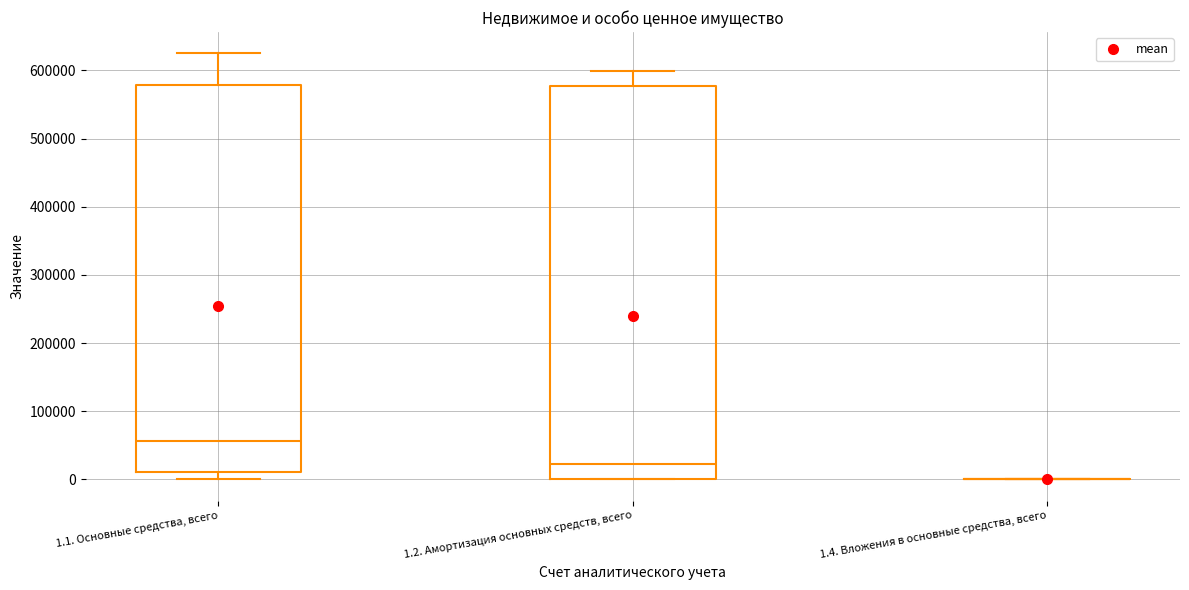

Reading left to right, transcribe this box plot: for each box, give where its median line is, the range the box spans, and where its two whiskers end, as read against the y-axis. The values are not printed on the chart, so give them approximately, as read against the axis.

1.1. Основные средства, всего: median 60000, box 10000 to 580000, whiskers 0 to 620000
1.2. Амортизация основных средств, всего: median 20000, box 0 to 580000, whiskers 0 to 600000
1.4. Вложения в основные средства, всего: box collapsed to a line at 0, whiskers 0 to 0